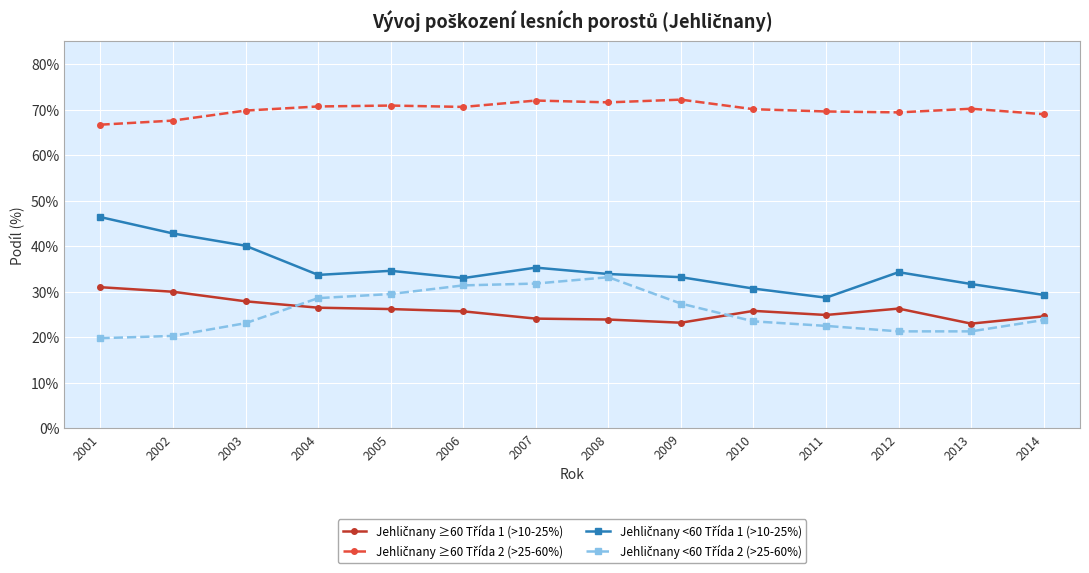

What is the greatest value displayed?

72.2